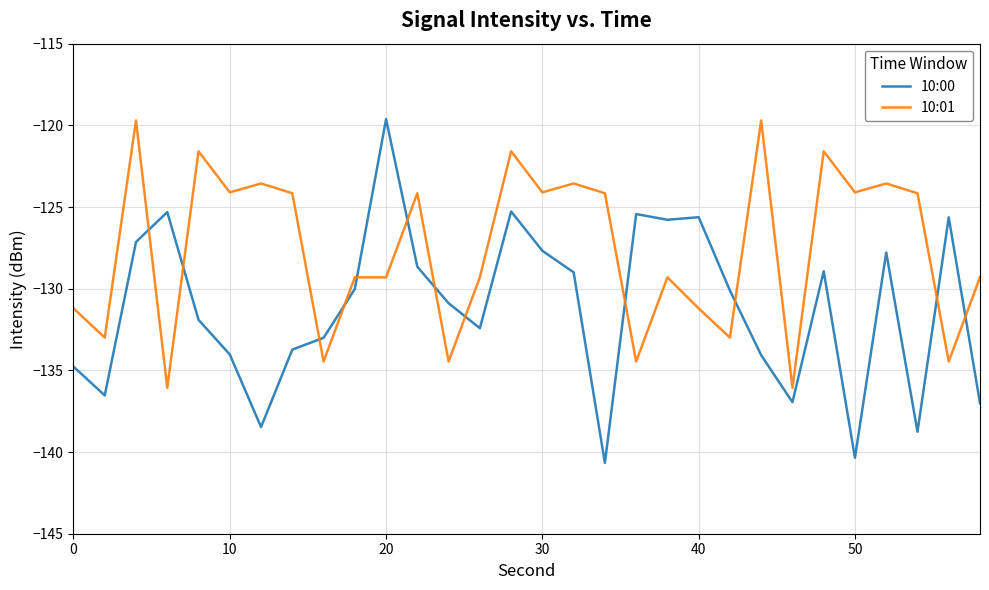

Which series has the largest range (max minus min)?

10:00